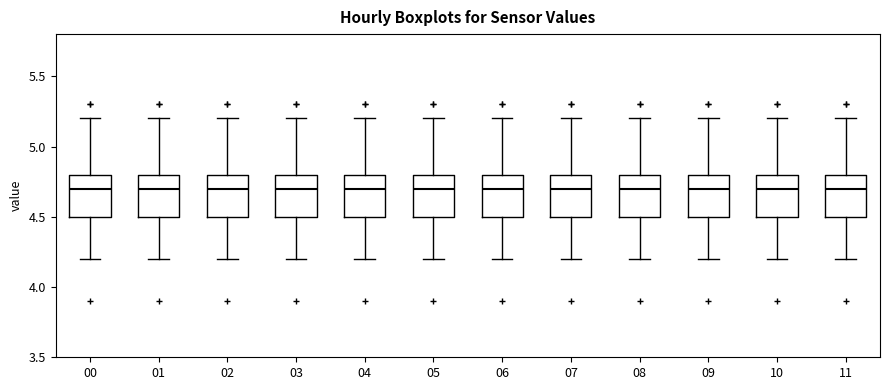

Reading left to right, read every box against the y-axis: the position of its median line, the range the box covers, and the ends of its whiskers. The values are not printed on the chart, so give them approximately, as read against the axis.

00: median 4.7, box 4.5 to 4.8, whiskers 4.2 to 5.2
01: median 4.7, box 4.5 to 4.8, whiskers 4.2 to 5.2
02: median 4.7, box 4.5 to 4.8, whiskers 4.2 to 5.2
03: median 4.7, box 4.5 to 4.8, whiskers 4.2 to 5.2
04: median 4.7, box 4.5 to 4.8, whiskers 4.2 to 5.2
05: median 4.7, box 4.5 to 4.8, whiskers 4.2 to 5.2
06: median 4.7, box 4.5 to 4.8, whiskers 4.2 to 5.2
07: median 4.7, box 4.5 to 4.8, whiskers 4.2 to 5.2
08: median 4.7, box 4.5 to 4.8, whiskers 4.2 to 5.2
09: median 4.7, box 4.5 to 4.8, whiskers 4.2 to 5.2
10: median 4.7, box 4.5 to 4.8, whiskers 4.2 to 5.2
11: median 4.7, box 4.5 to 4.8, whiskers 4.2 to 5.2